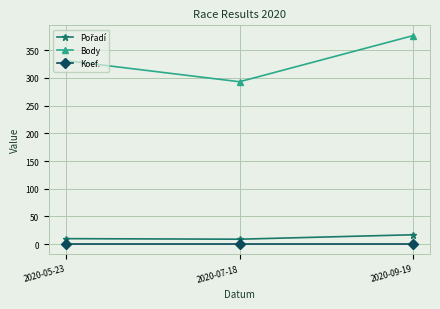

What is the sum of all Body values?

1000